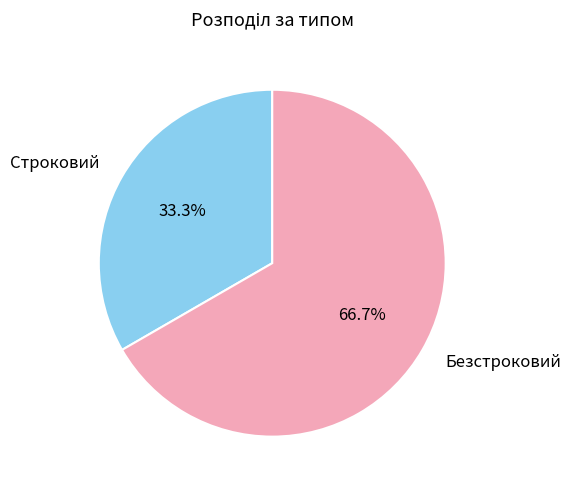

Do Безстроковий and Строковий together represent more than half of the pie?

Yes